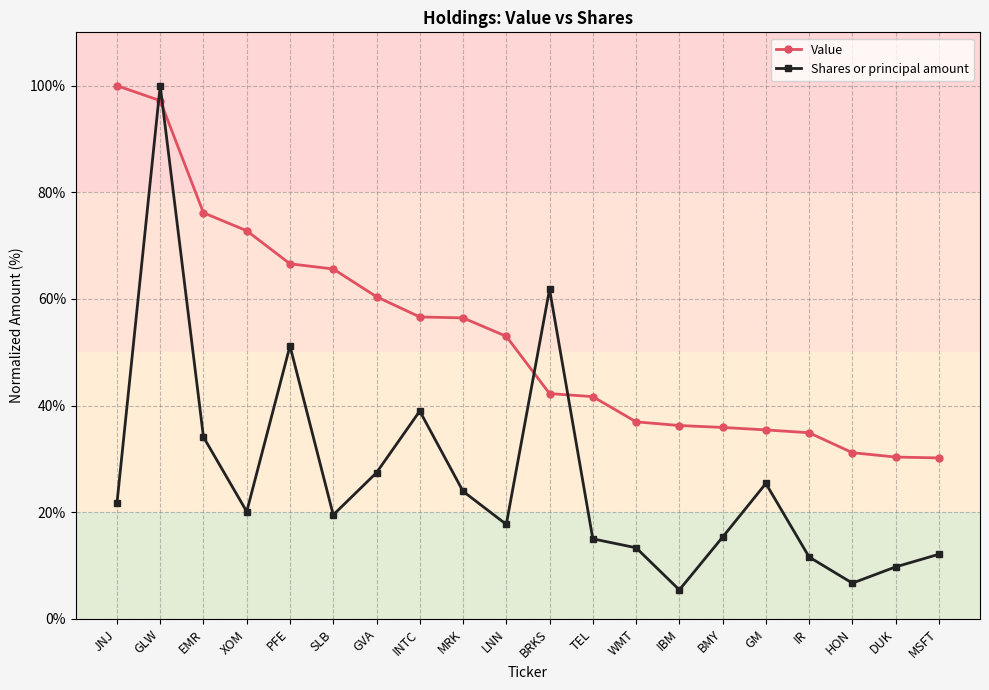

How many data points in Value are above 53?

10